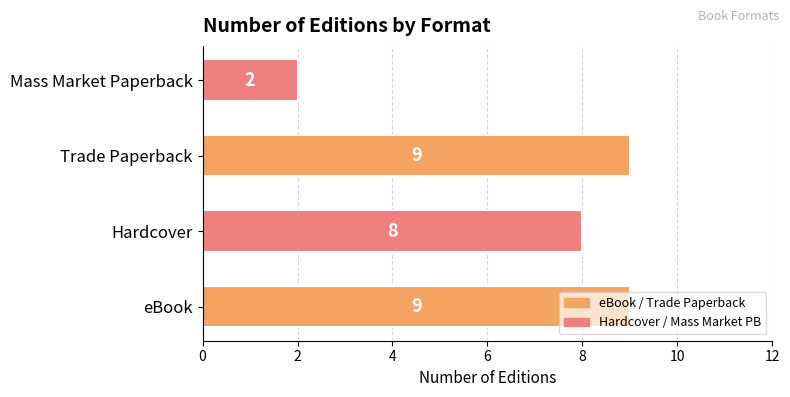

How many values are between 8 and 9?

3